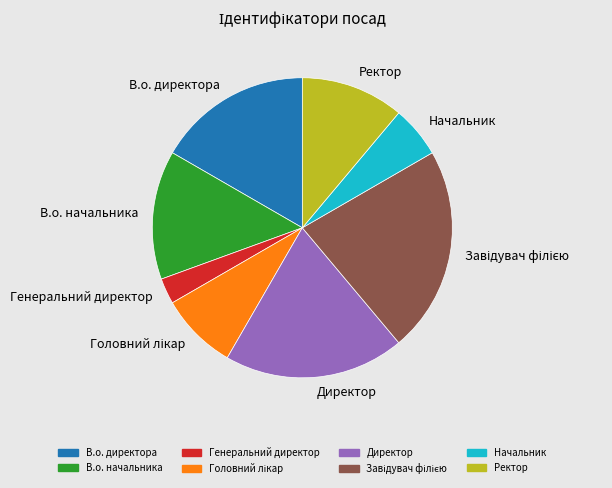

What is the smallest slice in the pie chart?

Генеральний директор